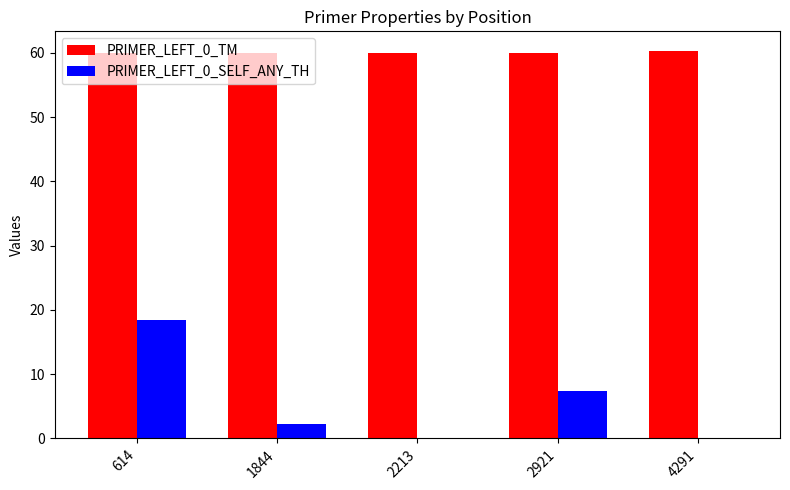

What is the maximum value for PRIMER_LEFT_0_TM?

60.3